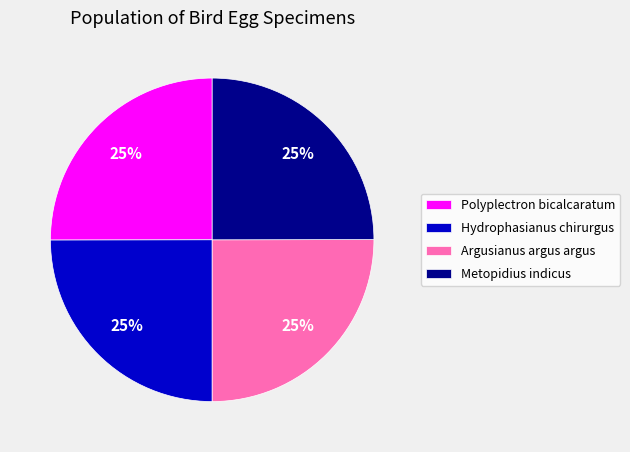

Does any single category account for the majority?

No